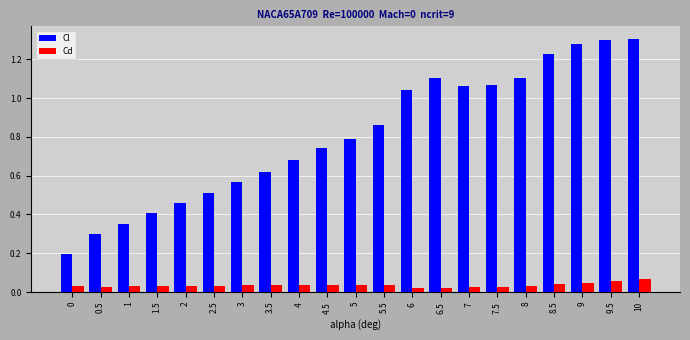

Are the bars grouped side by side (vs. stacked)?

Yes